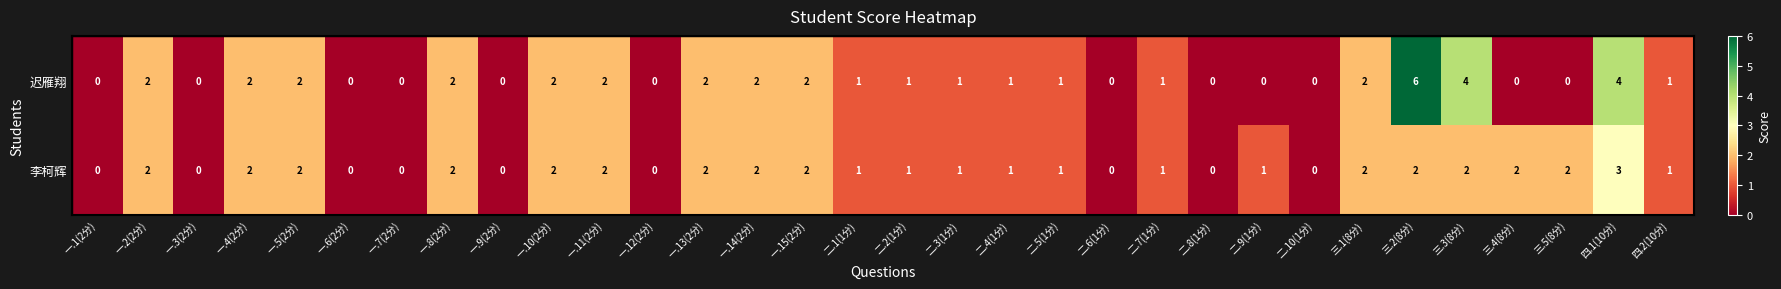

How many 李柯辉 values are between 0 and 2?

31